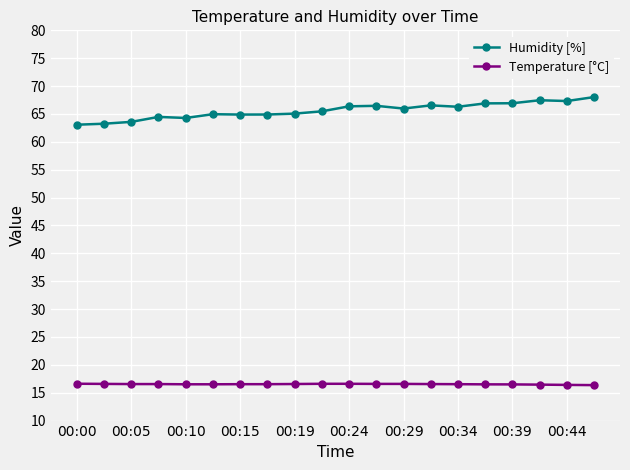

What is the maximum value shown in the chart?

68.0